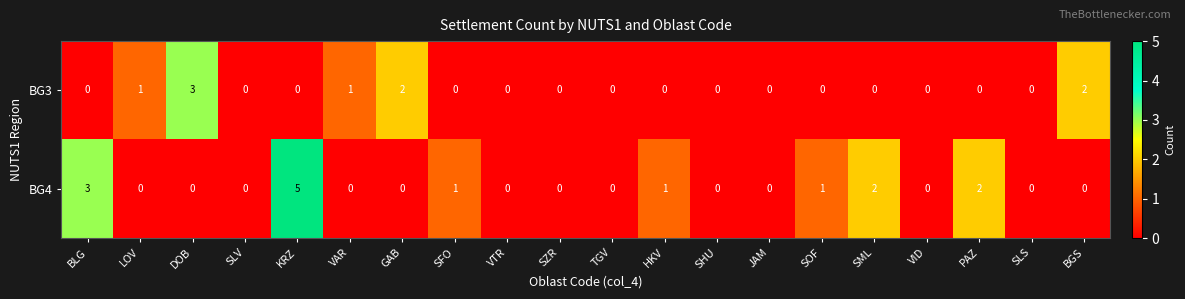

Count the BG4 values in the range 0 to 1.

16